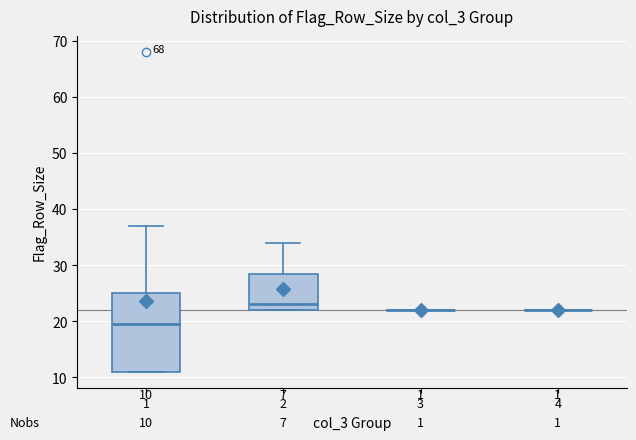

Which box is the tallest, from its lower edge to its upper edge?

1